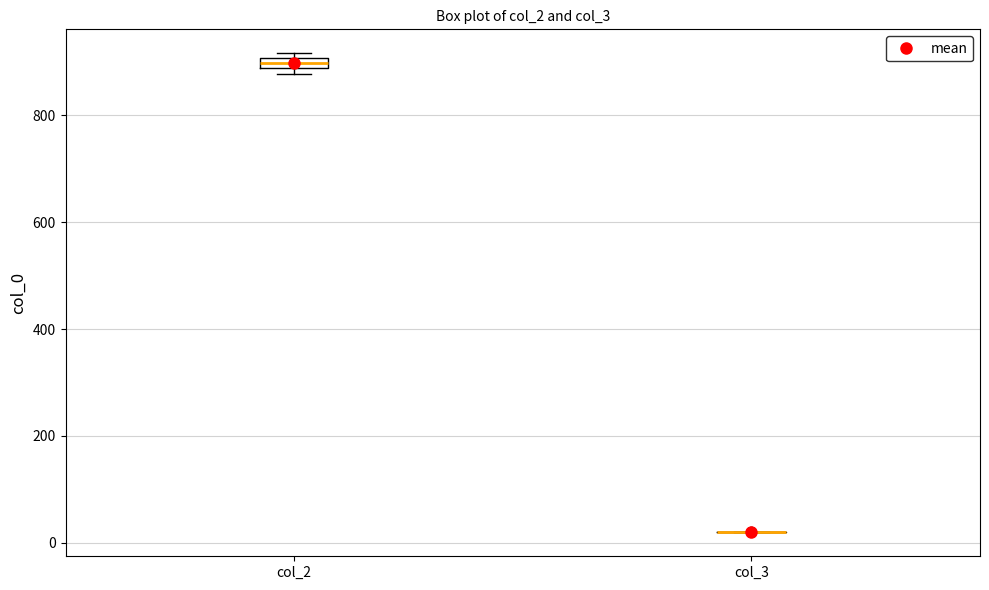

Where is the lower edge of the box for col_2 on the y-axis? The values are not printed on the chart, so give them approximately, as read against the axis.

880